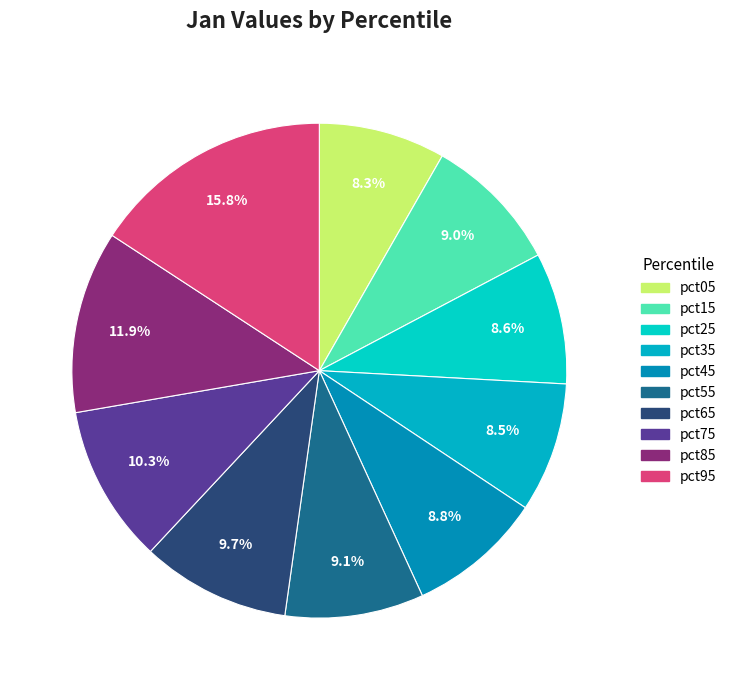

Is pct45 the majority of the pie?

No